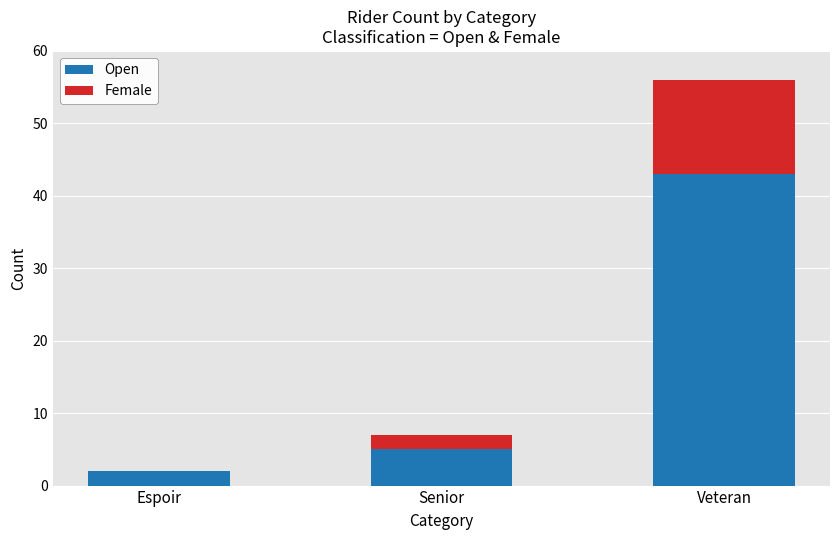

What are all the series names shown in the legend?

Open, Female